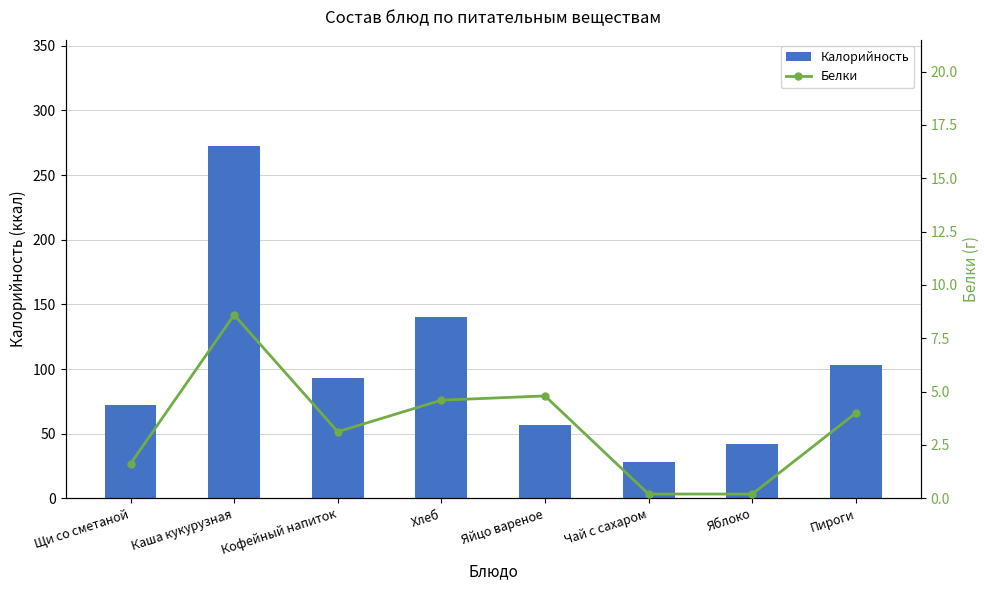

Reading right to left, what are all the values shown in this chart?

Калорийность: 103.0	42.0	28.4	56.6	140.6	93.3	272.9	71.8
Белки: 4.0	0.2	0.2	4.8	4.6	3.1	8.6	1.6